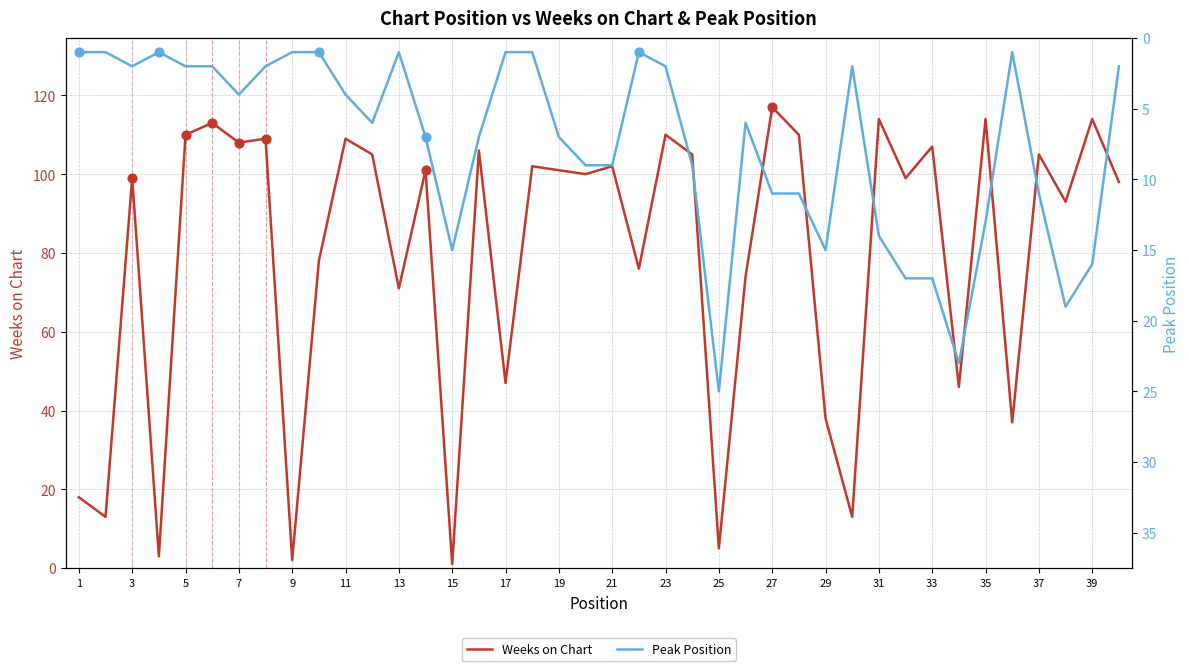

The value of Weeks on Chart at 31 is 114. True or false?

True